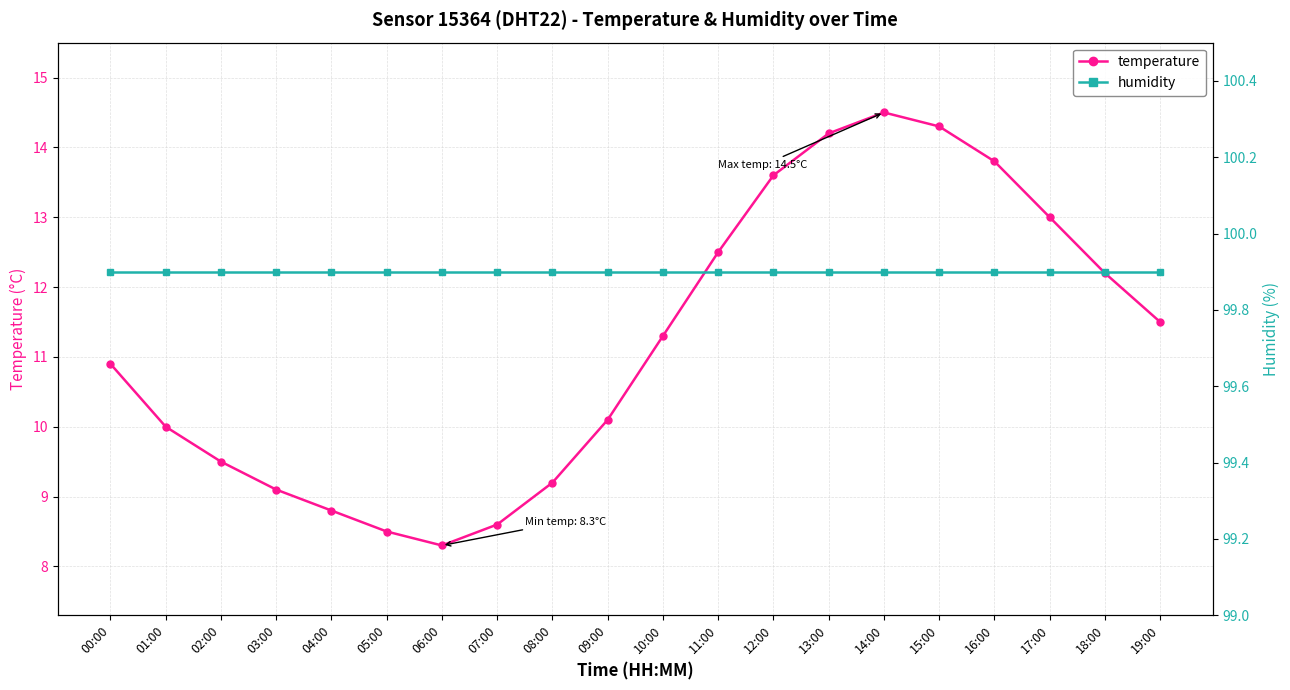

What is the label of the 15th point from the left?

14:00